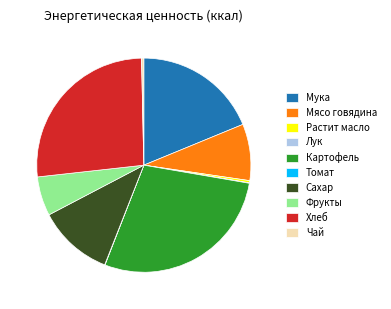

Does Мука represent more than half of the total?

No